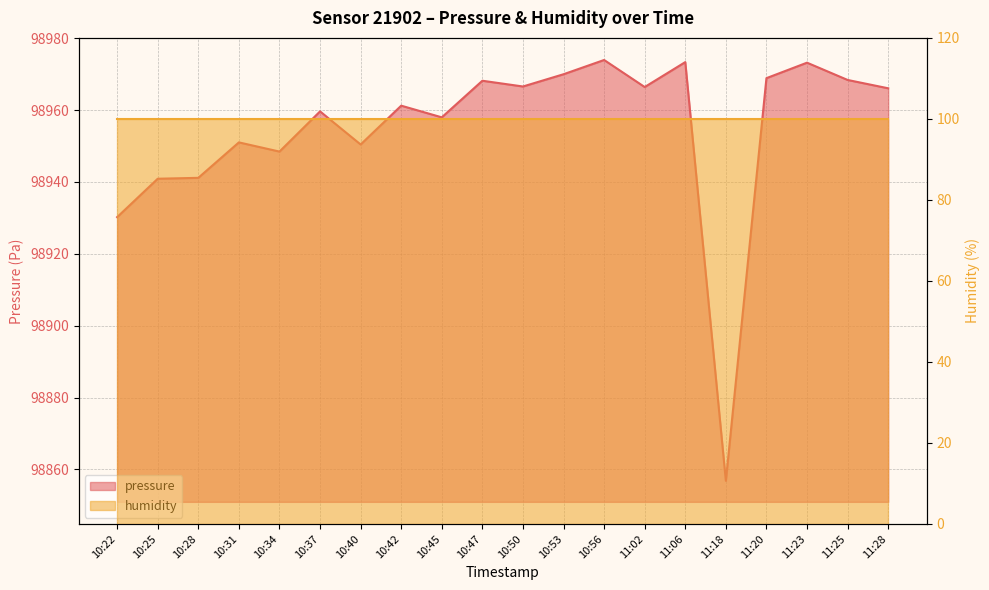

At which category does the chart reach its minimum across all series?

11:18